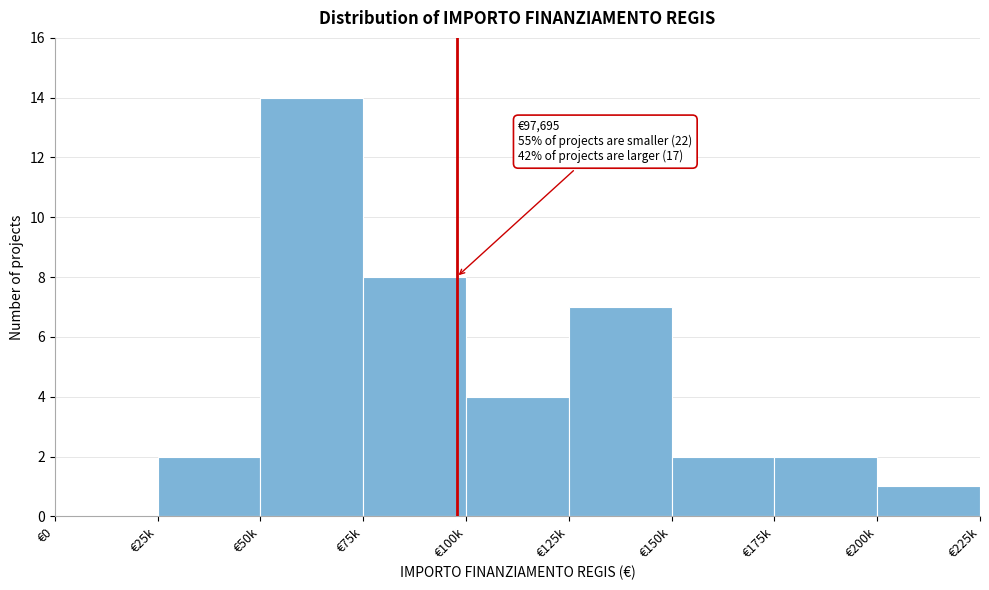

Reading left to right, extract all data points from this chart.

€0=0	€25k=2	€50k=14	€75k=8	€100k=4	€125k=7	€150k=2	€175k=2	€200k=1